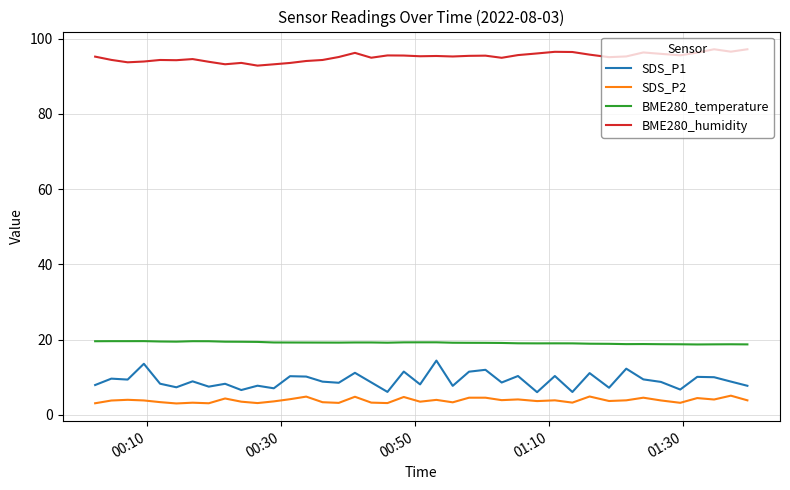

True or false: BME280_humidity and BME280_temperature cross at least once.

False